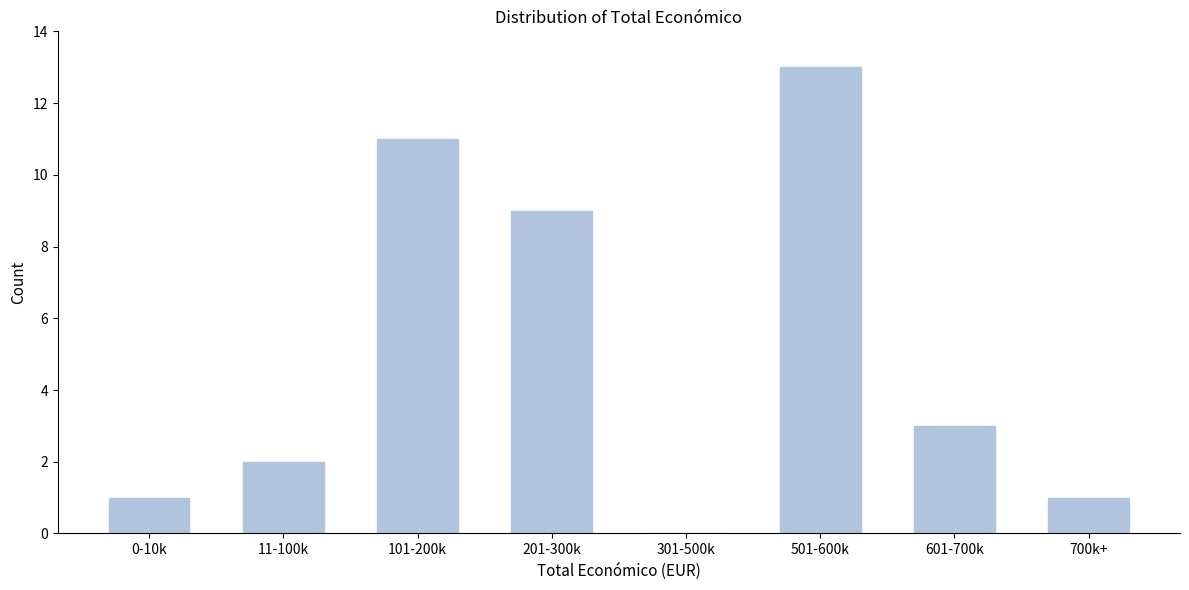

Reading left to right, transcribe all the data shown in this chart.

0-10k=1	11-100k=2	101-200k=11	201-300k=9	301-500k=0	501-600k=13	601-700k=3	700k+=1